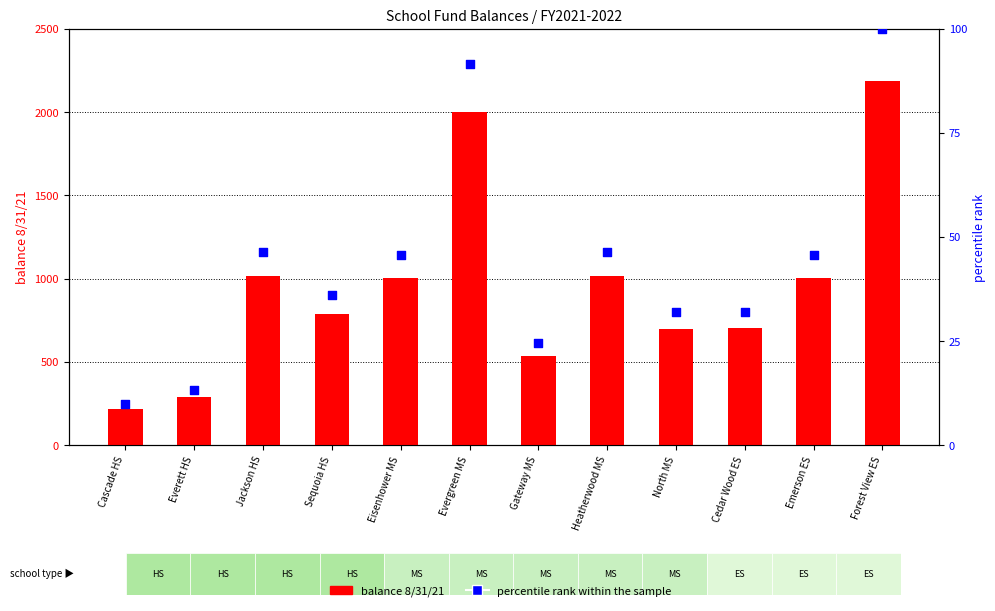

What is the total value across all series at Sequoia HS?

823.6